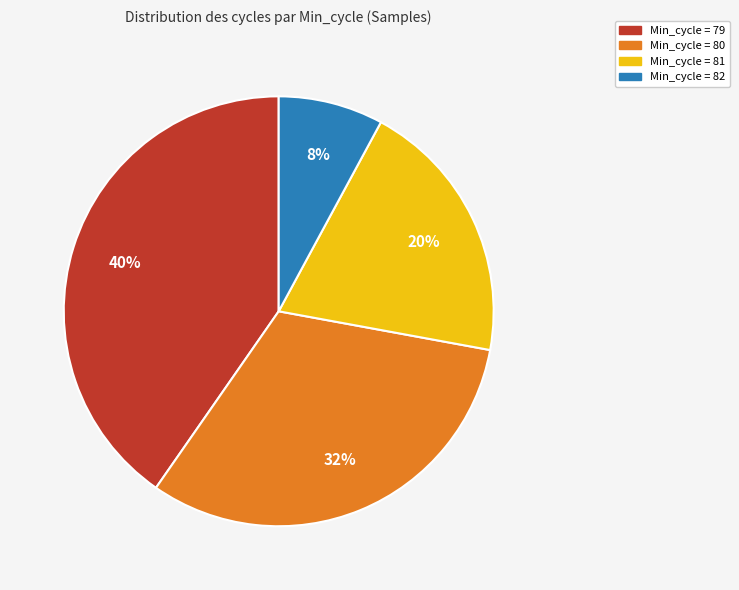

Which slice is the largest?

Min_cycle = 79